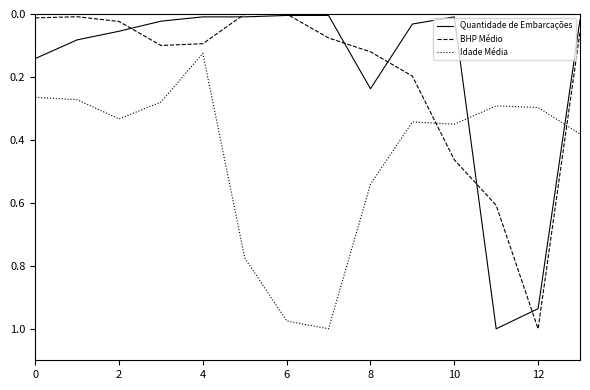

How many intersections are there between Idade Média and Quantidade de Embarcações?

2